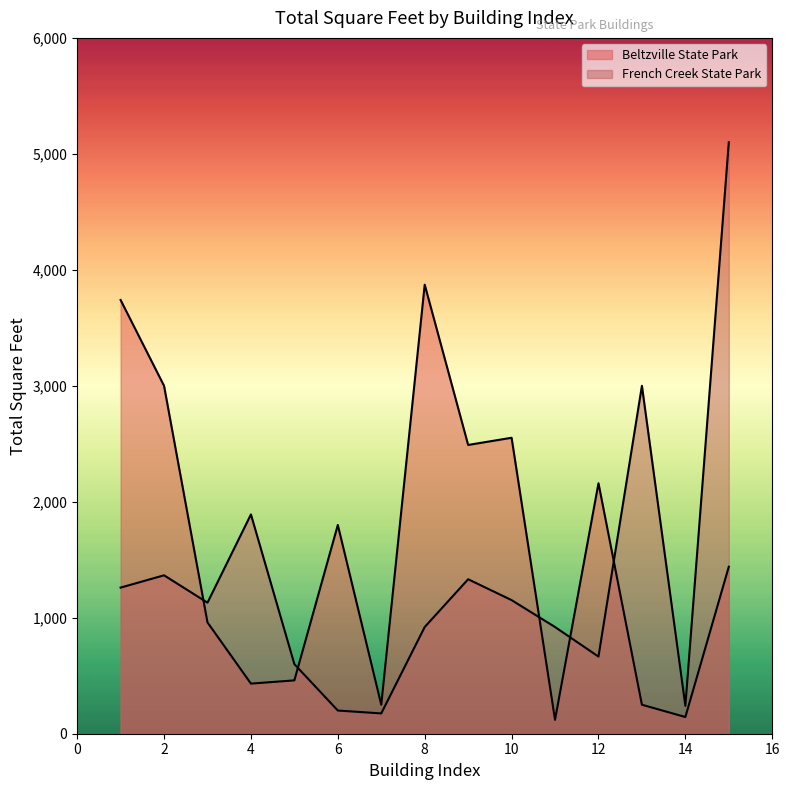

At which category does Beltzville State Park reach its first local peak?

6